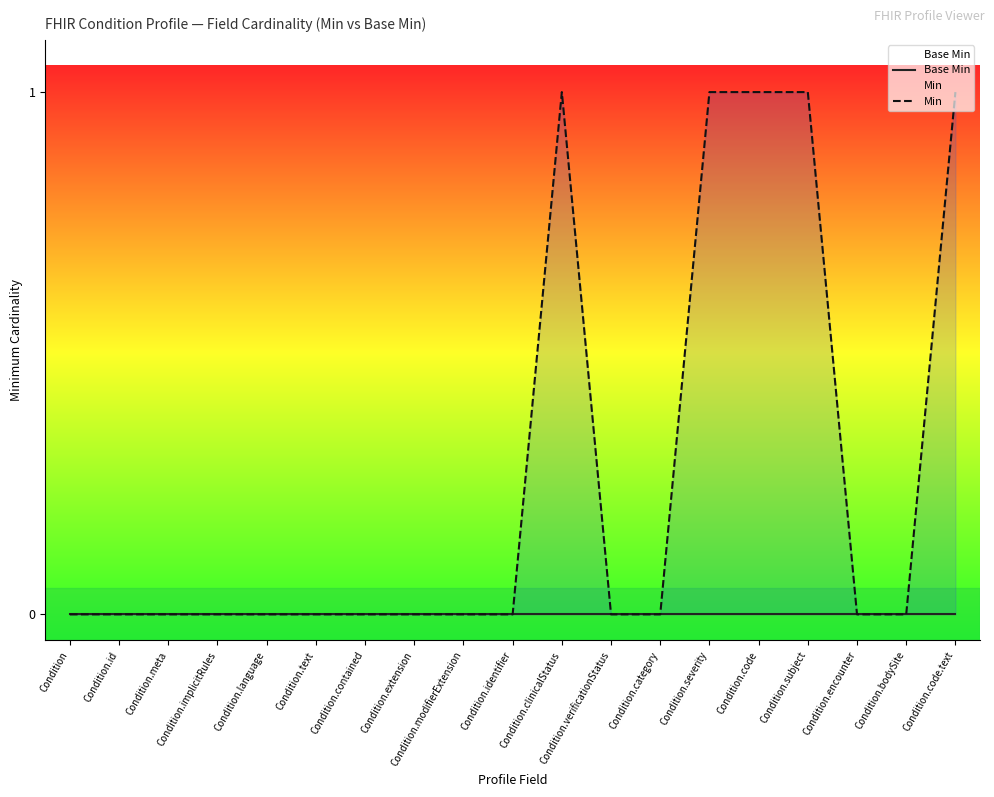

Reading left to right, extract all data points from this chart.

Base Min: Condition=0	Condition.id=0	Condition.meta=0	Condition.implicitRules=0	Condition.language=0	Condition.text=0	Condition.contained=0	Condition.extension=0	Condition.modifierExtension=0	Condition.identifier=0	Condition.clinicalStatus=0	Condition.verificationStatus=0	Condition.category=0	Condition.severity=0	Condition.code=0	Condition.subject=0	Condition.encounter=0	Condition.bodySite=0	Condition.code.text=0
Min: Condition=0	Condition.id=0	Condition.meta=0	Condition.implicitRules=0	Condition.language=0	Condition.text=0	Condition.contained=0	Condition.extension=0	Condition.modifierExtension=0	Condition.identifier=0	Condition.clinicalStatus=1	Condition.verificationStatus=0	Condition.category=0	Condition.severity=1	Condition.code=1	Condition.subject=1	Condition.encounter=0	Condition.bodySite=0	Condition.code.text=1